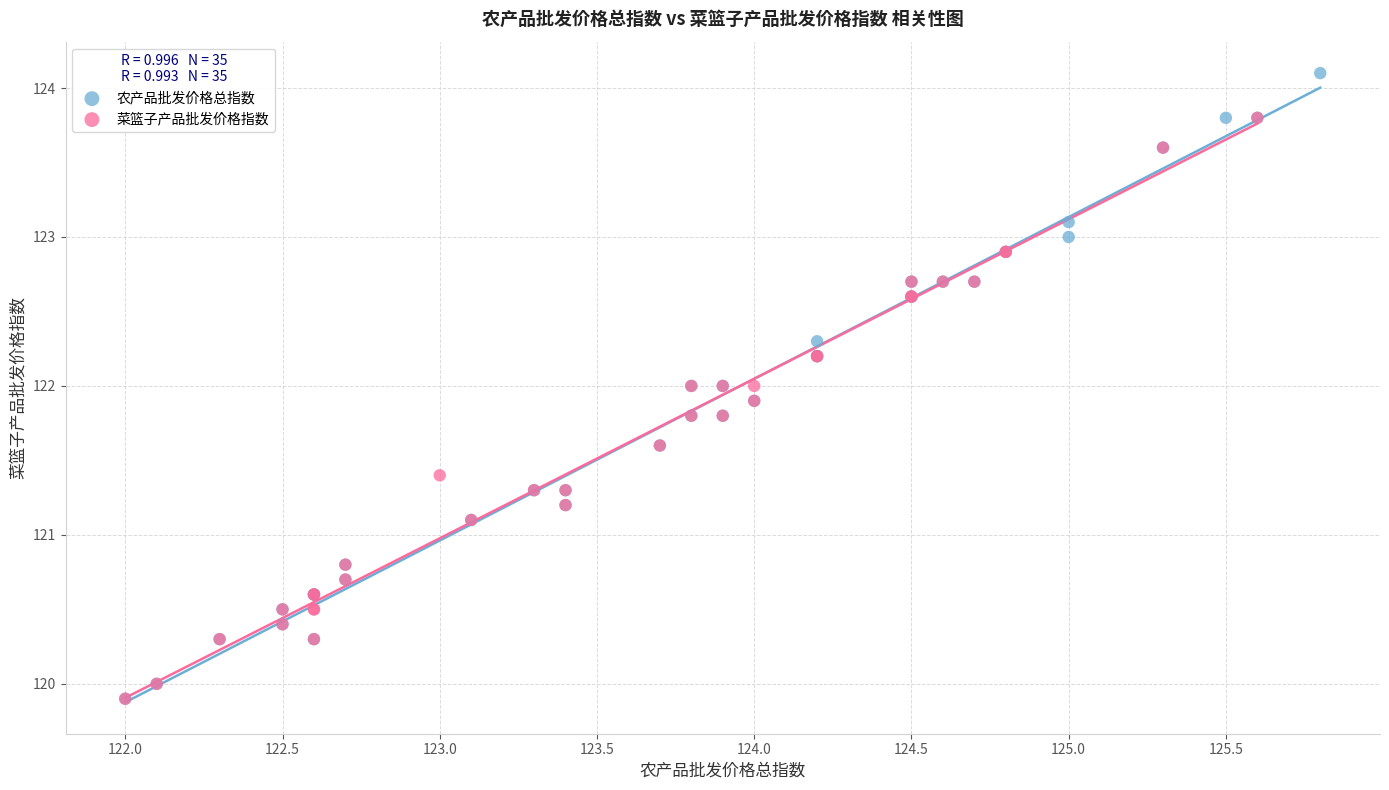

Which series reaches the maximum Y coordinate?

农产品批发价格总指数